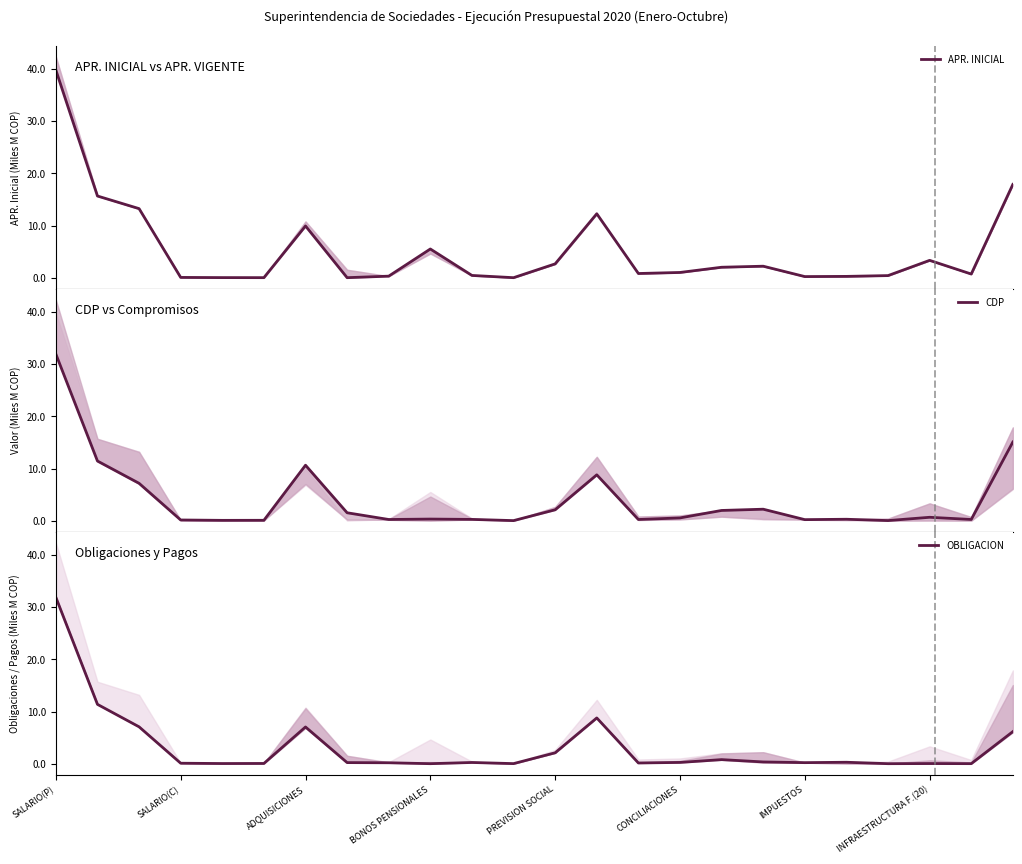

How many times do OBLIGACION and APR. INICIAL cross each other?

8